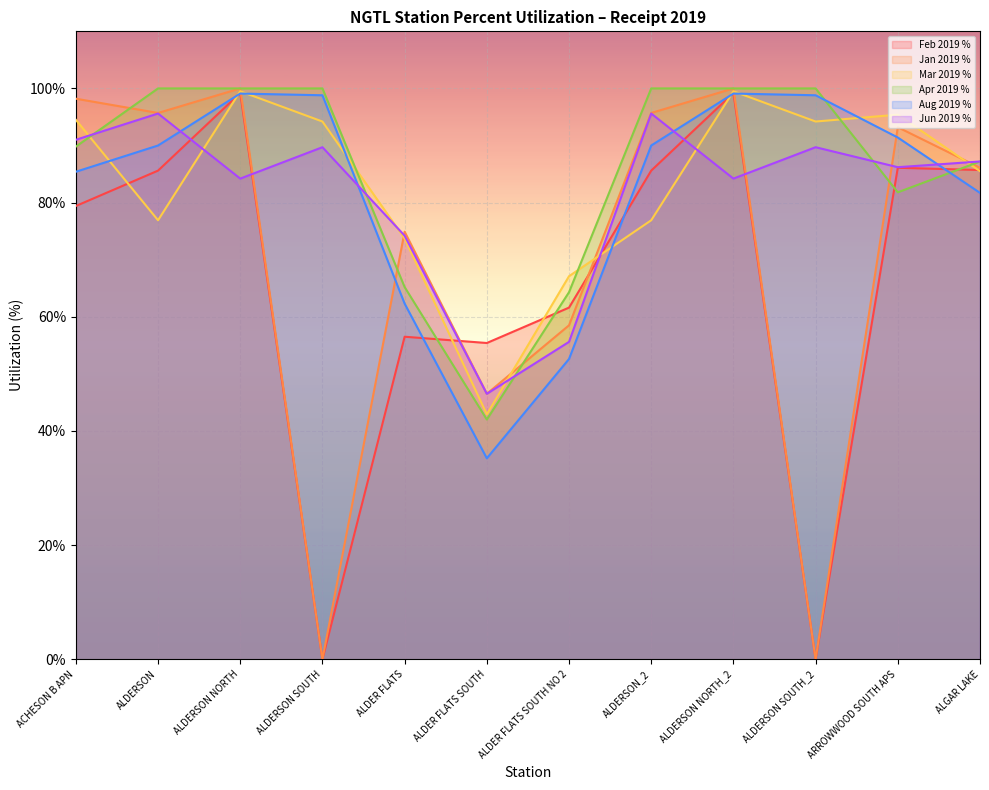

What is the total value across all series at ACHESON B APN?

538.3